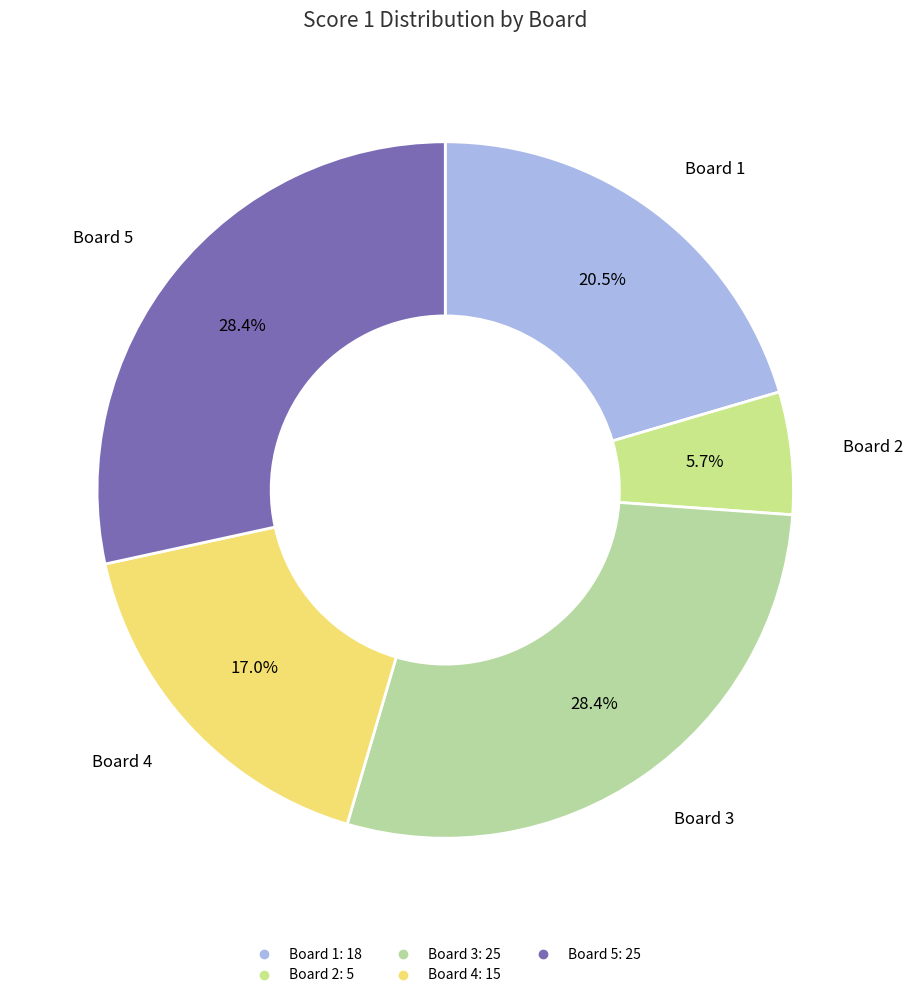

How many slices are in this pie chart?

5